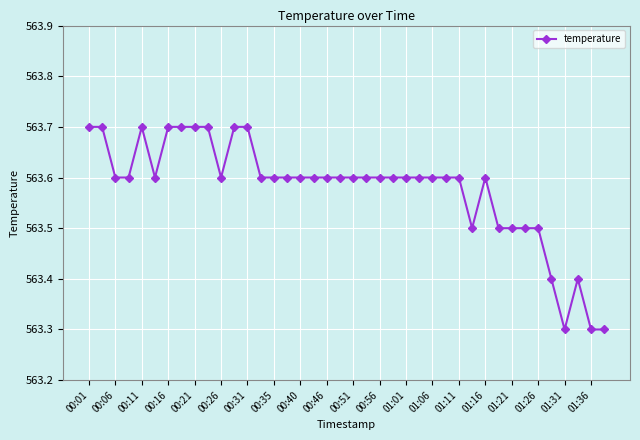

What is the difference between the maximum and minimum values?

0.4